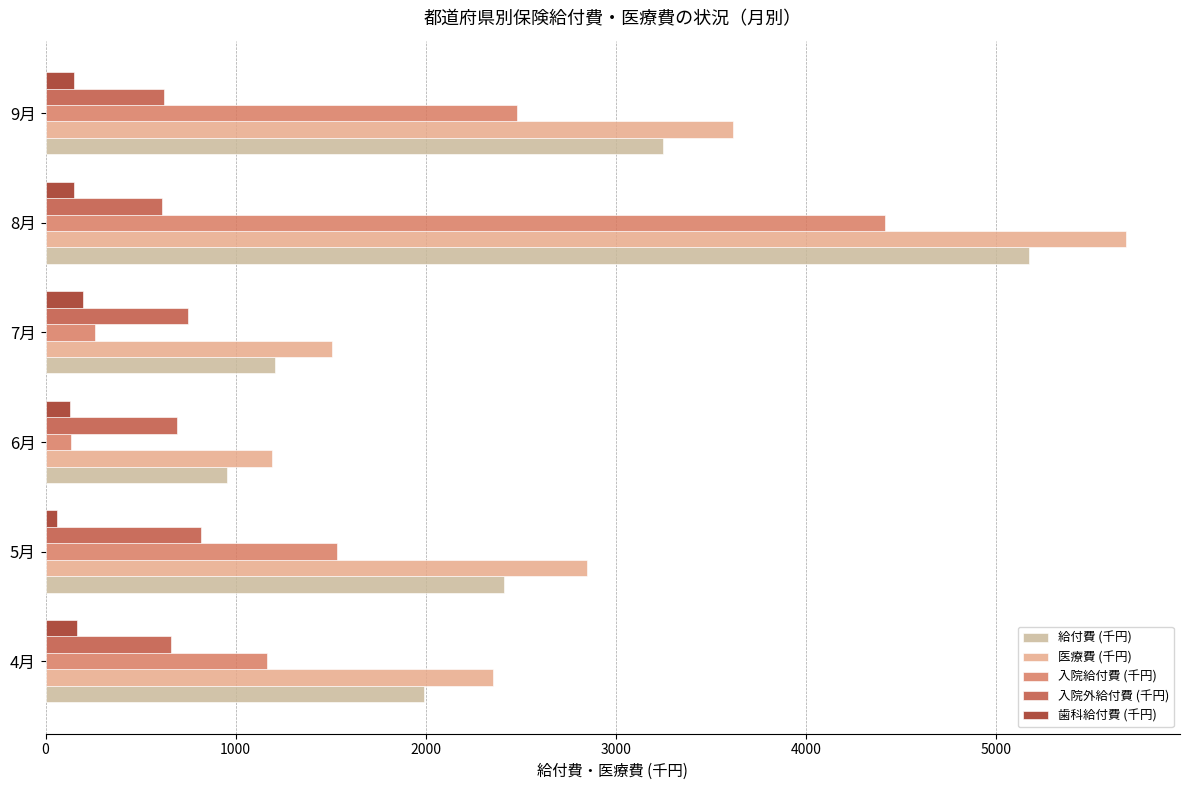

What are all the series names shown in the legend?

給付費 (千円), 医療費 (千円), 入院給付費 (千円), 入院外給付費 (千円), 歯科給付費 (千円)